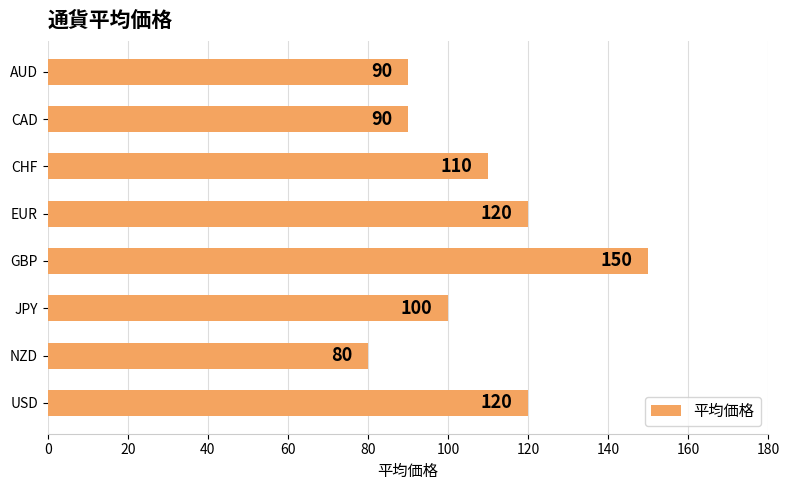

Is it true that the value at AUD is 145?

False